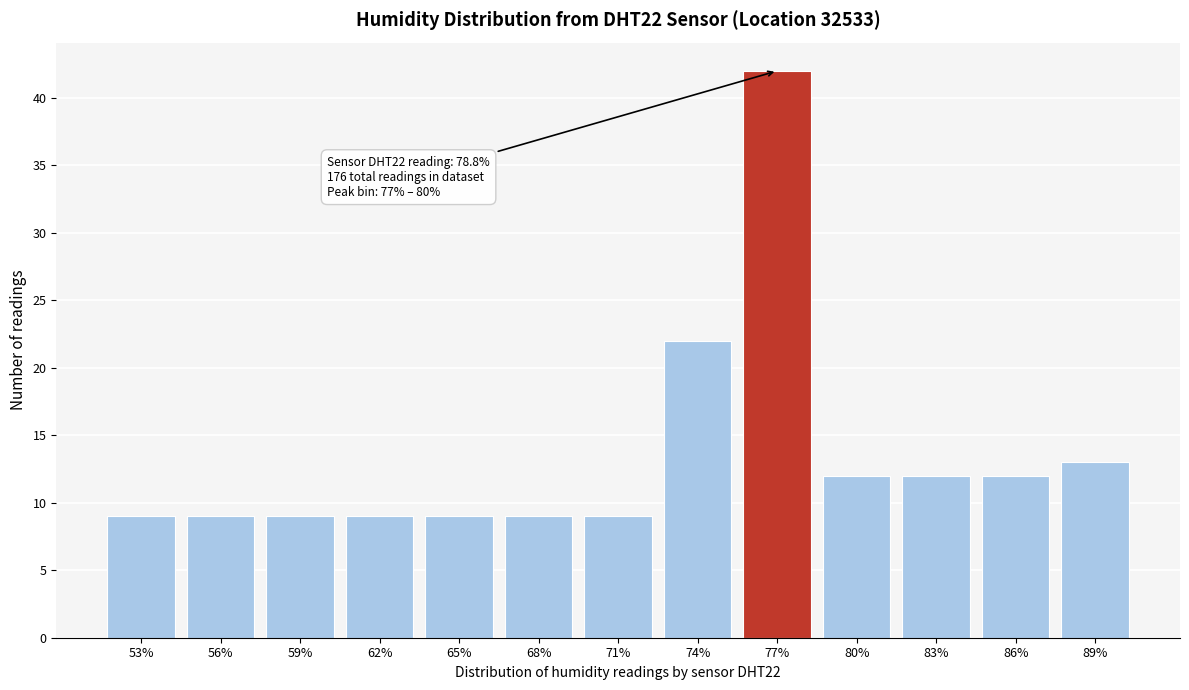

Reading left to right, transcribe all the data shown in this chart.

53%=9	56%=9	59%=9	62%=9	65%=9	68%=9	71%=9	74%=22	77%=42	80%=12	83%=12	86%=12	89%=13